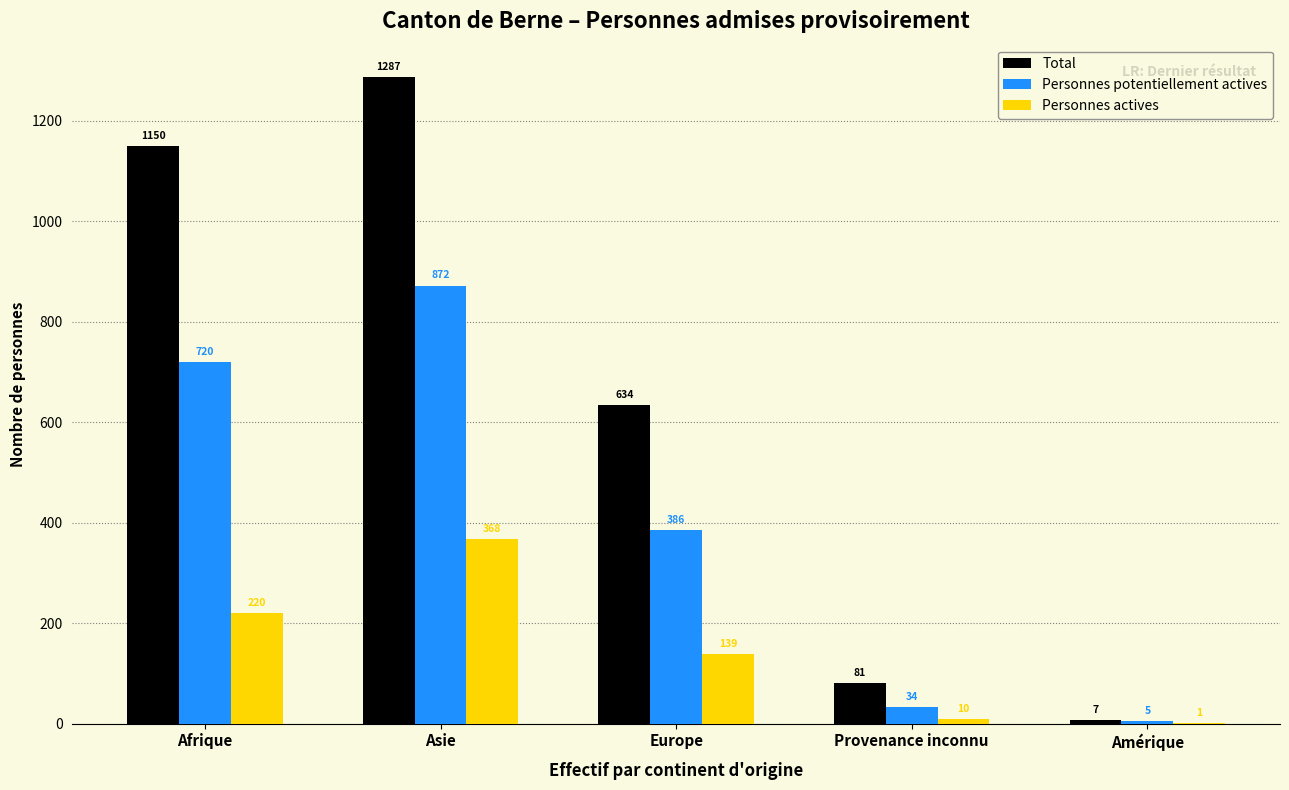

What is the total value across all series at Europe?

1159